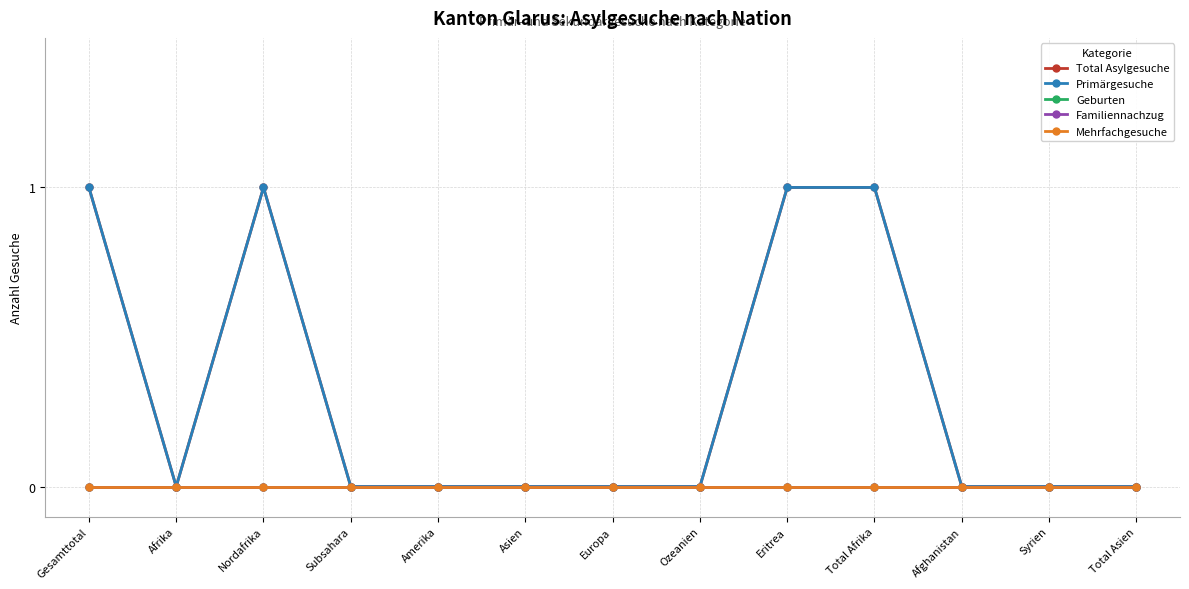

Does the chart have visible grid lines?

Yes